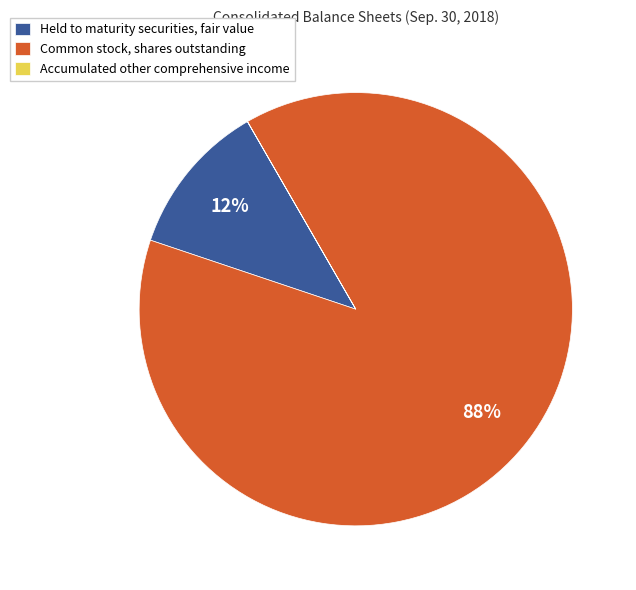

Which category has the biggest portion of the pie?

Common stock, shares outstanding